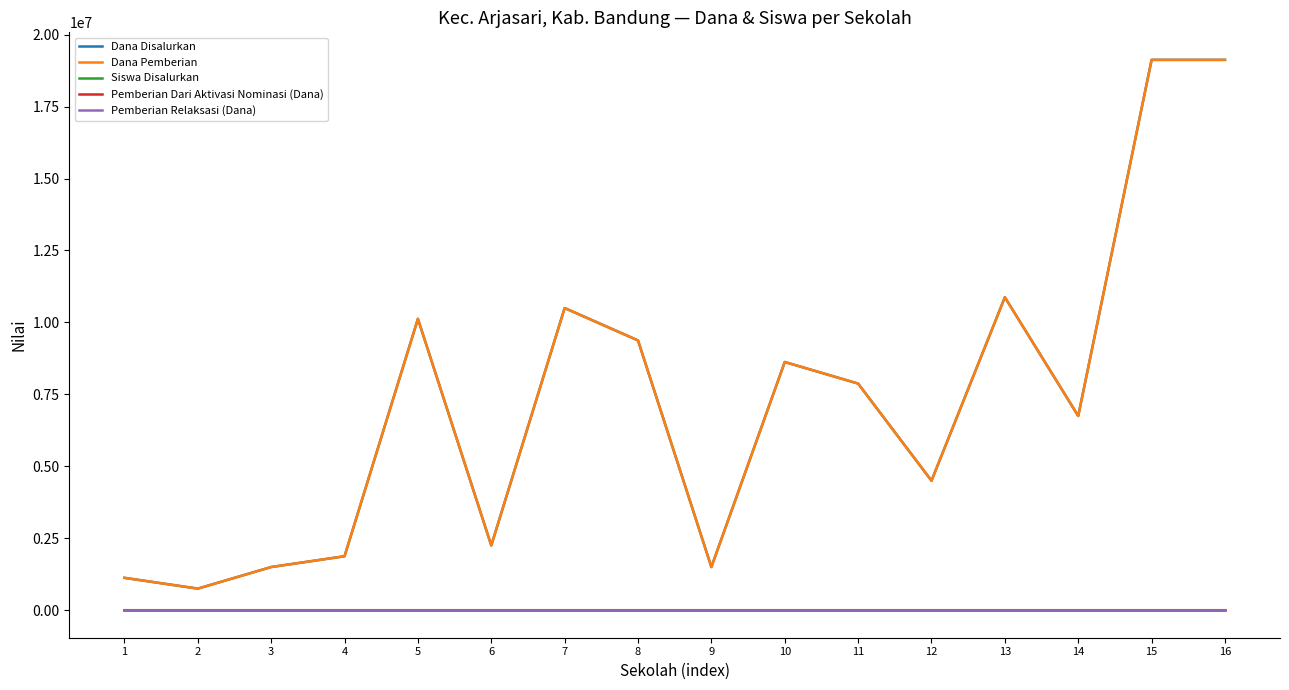

Does the chart display data point markers on the line(s)?

No